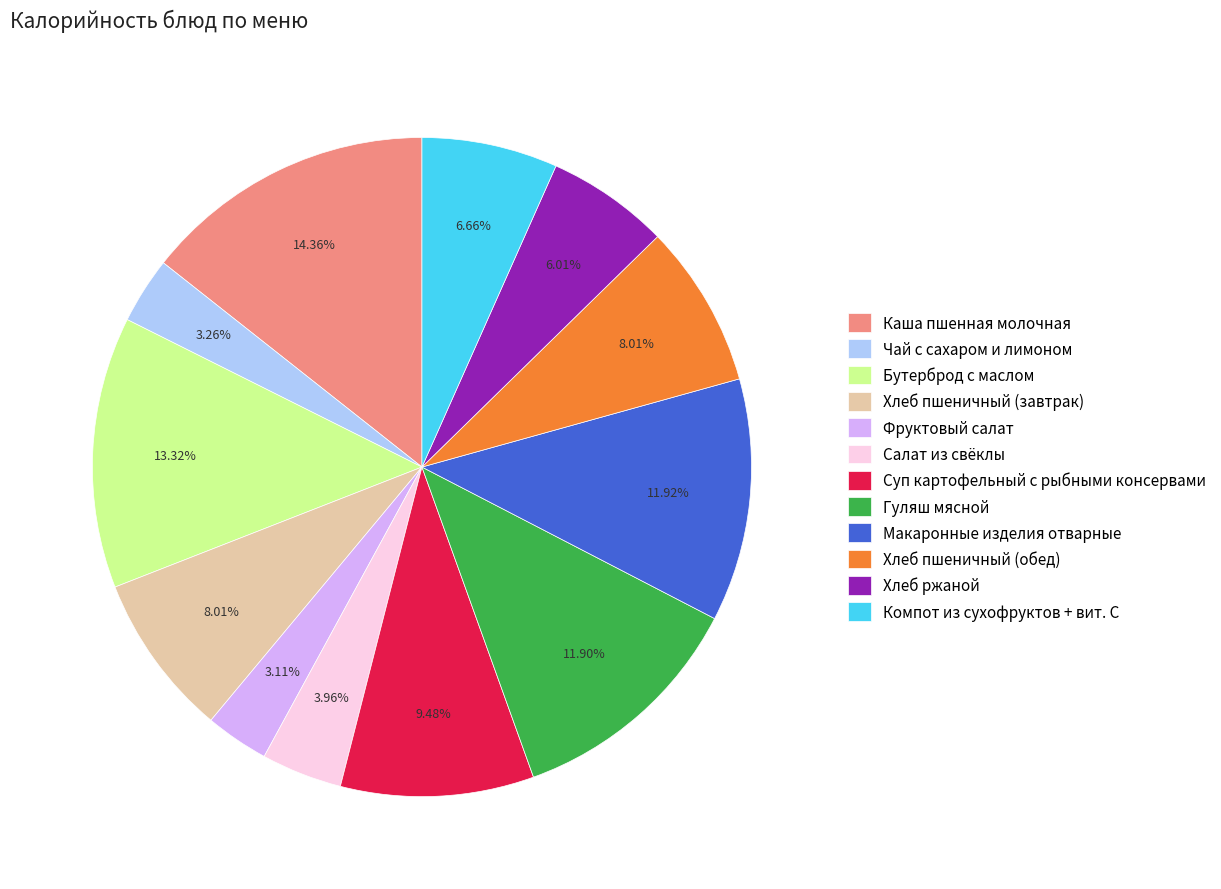

To the nearest percent, what is the combined percentage of Суп картофельный с рыбными консервами and Каша пшенная молочная?

24%